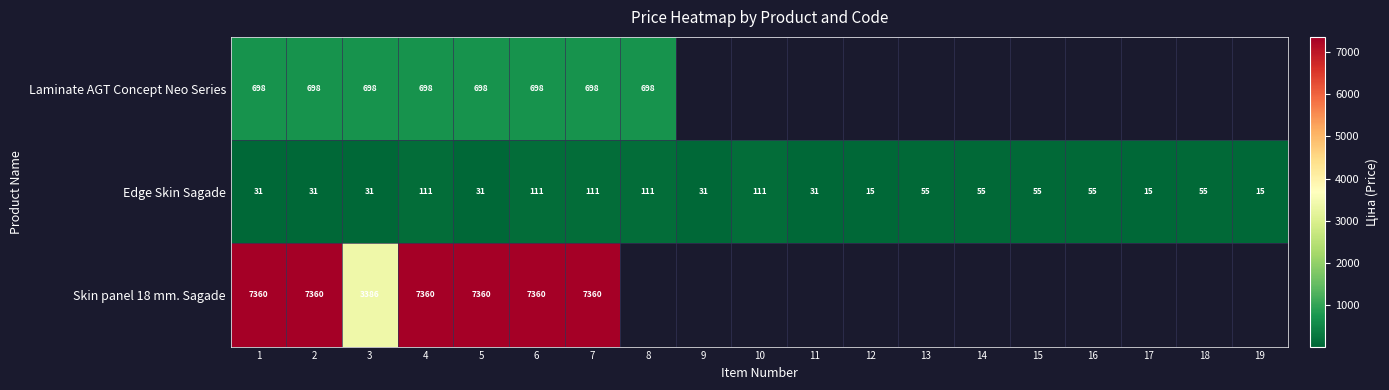

How many series are shown in this chart?

3